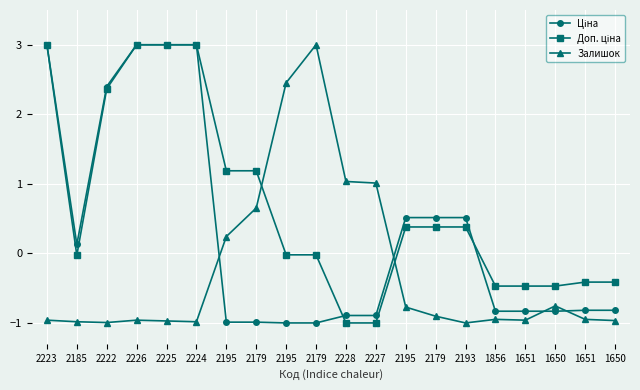

How many categories are shown in the chart?

20